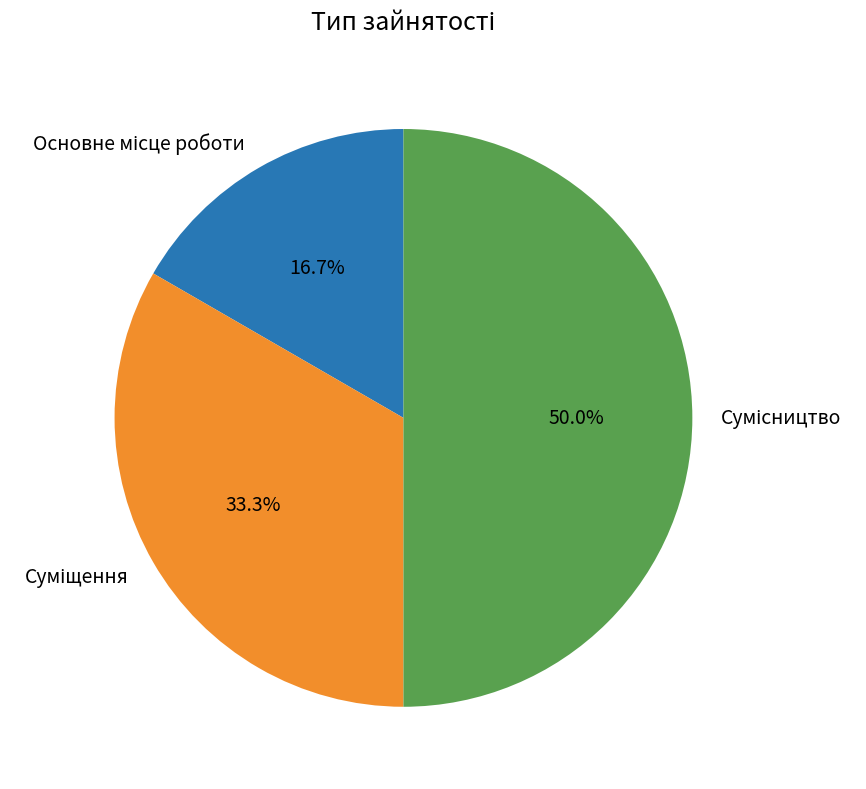

Which category has the biggest portion of the pie?

Сумісництво